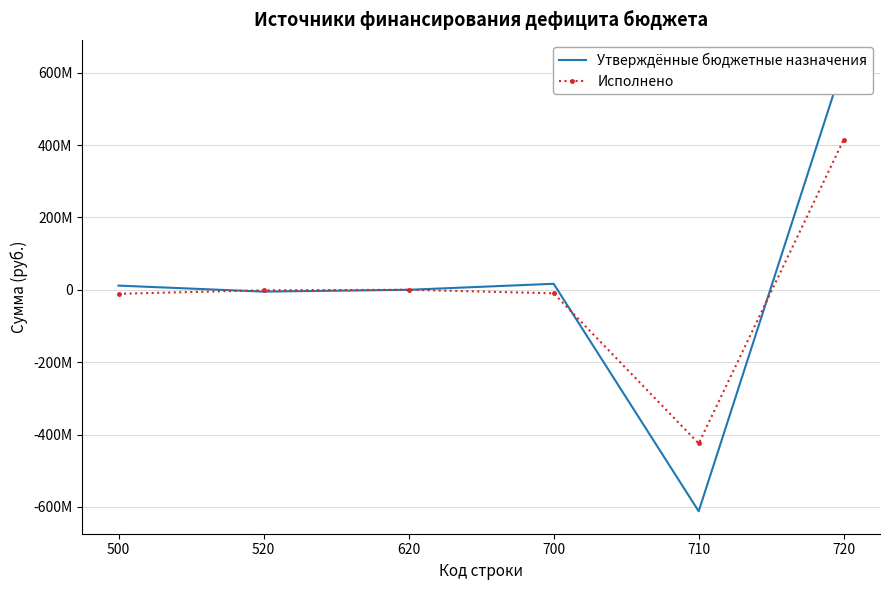

What value does the Исполнено series have at 720?

414933063.4